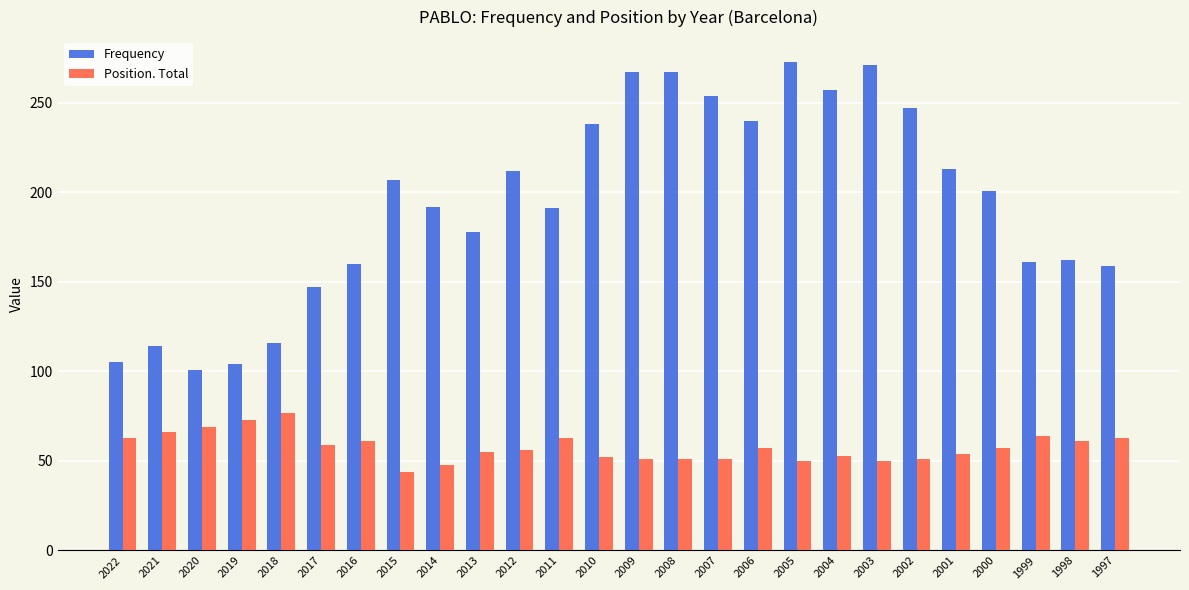

What is the difference between the highest and lowest values at 2002?

196